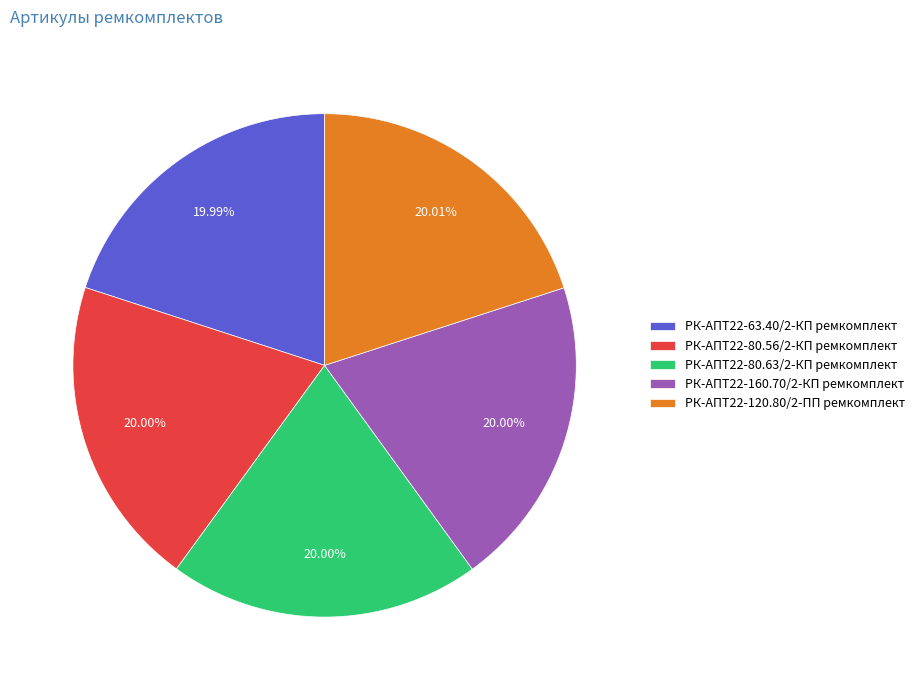

Combined, do РК-АПТ22-80.56/2-КП ремкомплект and РК-АПТ22-80.63/2-КП ремкомплект account for over 50%?

No